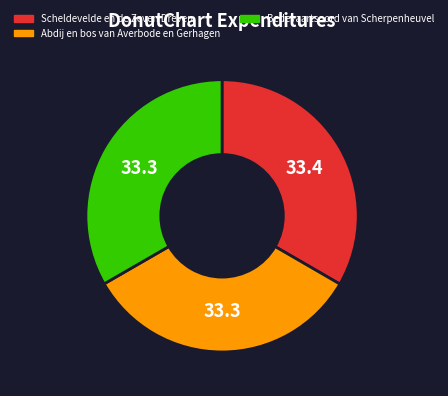

Is there any slice that represents more than half of the pie?

No